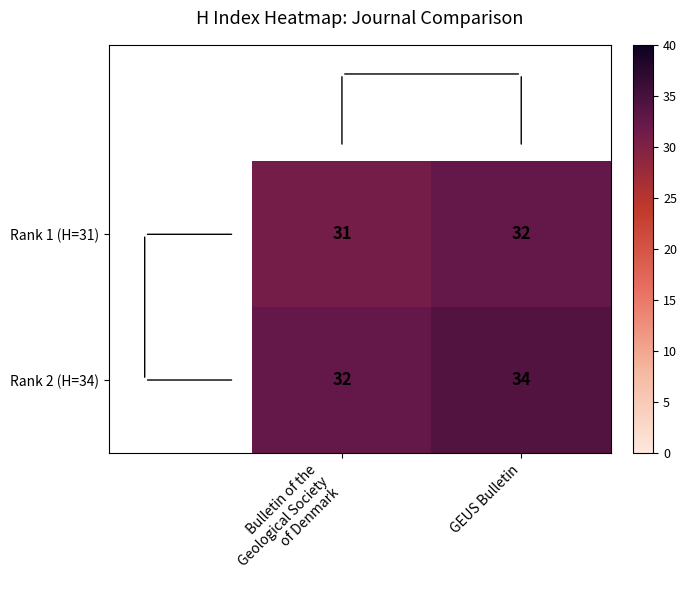

At Bulletin of the
Geological Society
of Denmark, list the series in order from largest to smallest.

Rank 2 (H=34), Rank 1 (H=31)